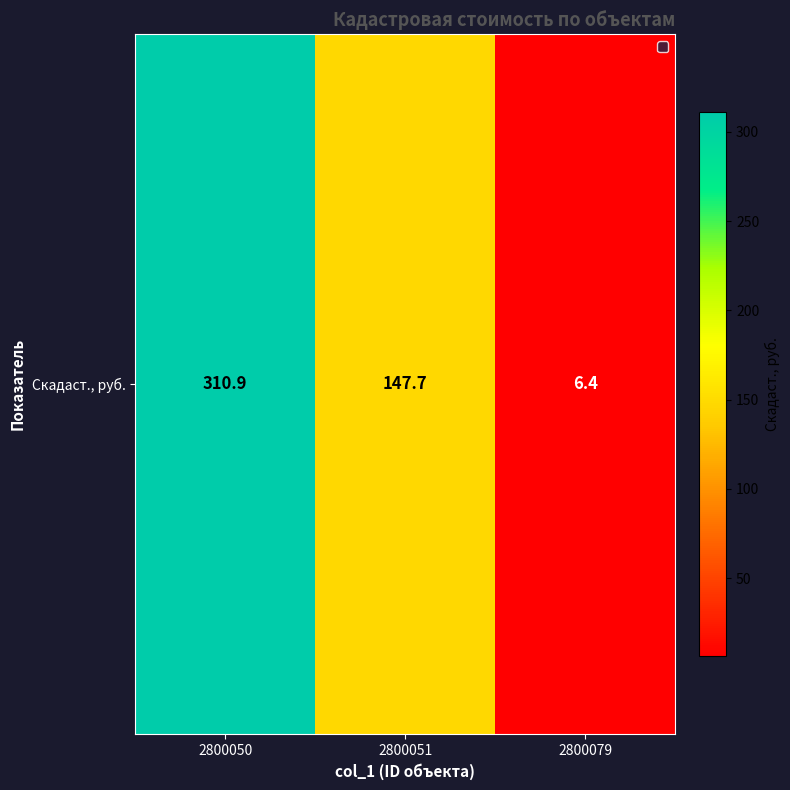

Approximately how many times larger is the value at 2800051 compared to 2800050?

0.5